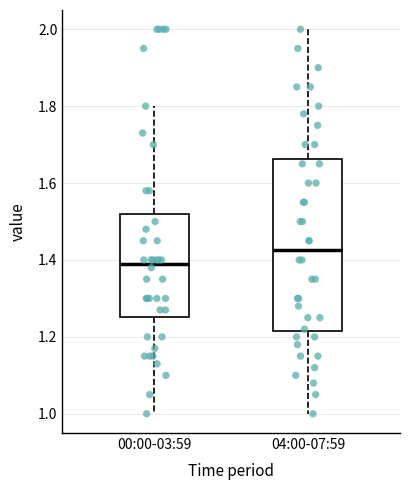

Where does the lower whisker of the box for 00:00-03:59 end on the y-axis? The values are not printed on the chart, so give them approximately, as read against the axis.

1.00